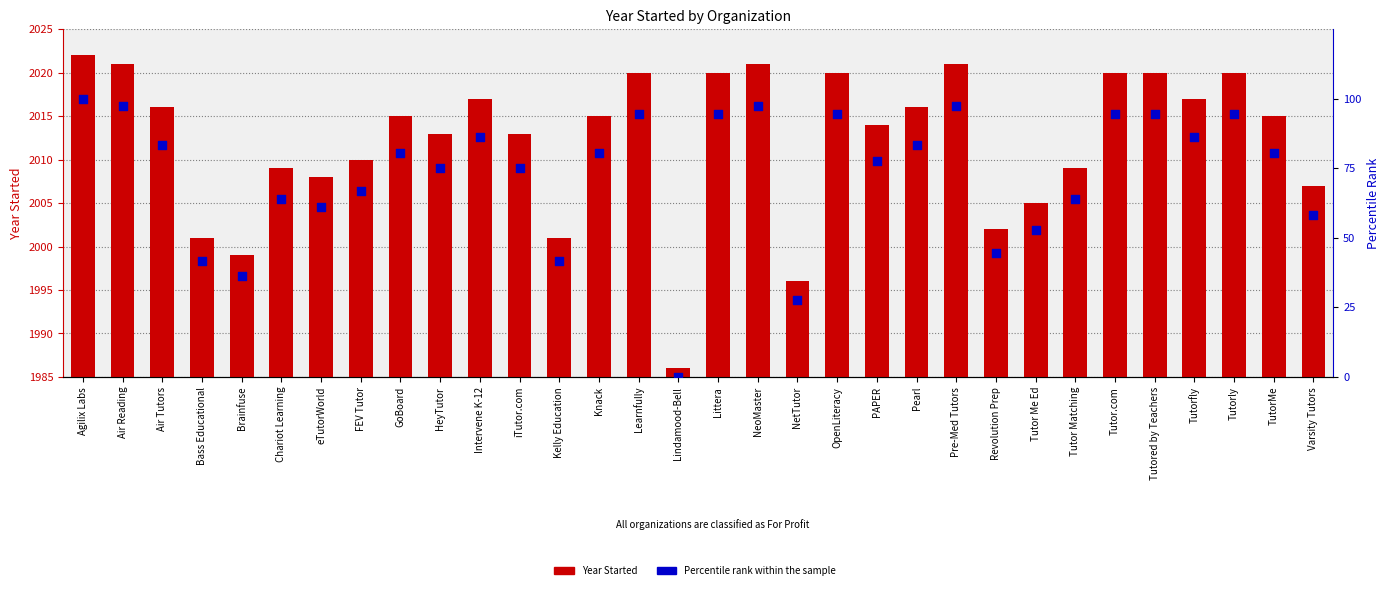

Which series has the largest total across all categories?

Year Started